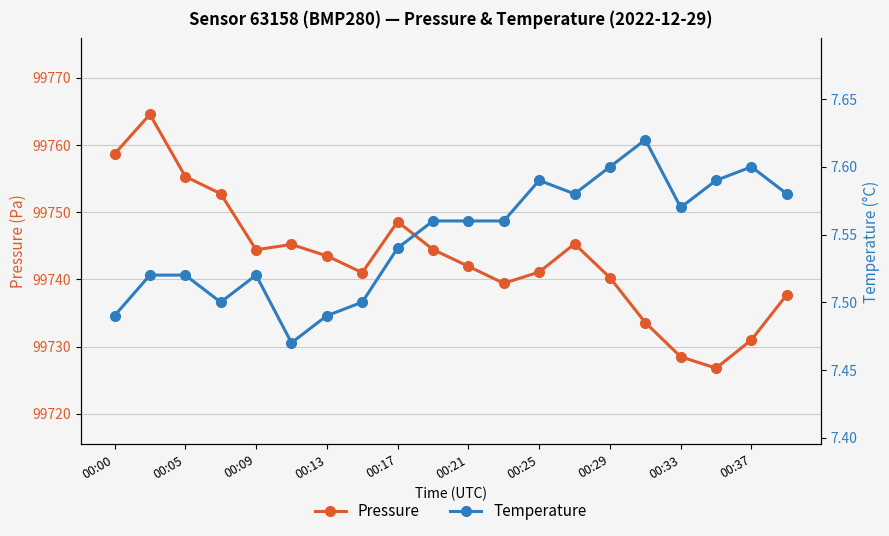

Reading left to right, what are all the values shown in this chart?

Pressure: 99758.7	99764.6	99755.3	99752.8	99744.4	99745.2	99743.5	99741.0	99748.6	99744.4	99741.9	99739.4	99741.1	99745.3	99740.2	99733.6	99728.5	99726.8	99731.0	99737.7
Temperature: 7.5	7.5	7.5	7.5	7.5	7.5	7.5	7.5	7.5	7.6	7.6	7.6	7.6	7.6	7.6	7.6	7.6	7.6	7.6	7.6